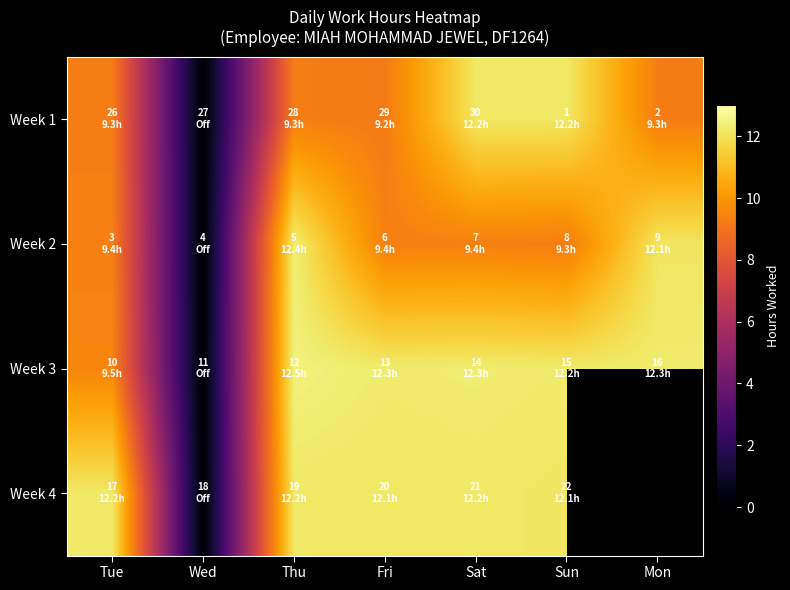

Is it true that Week 4 equals 18.3 at Sat?

False